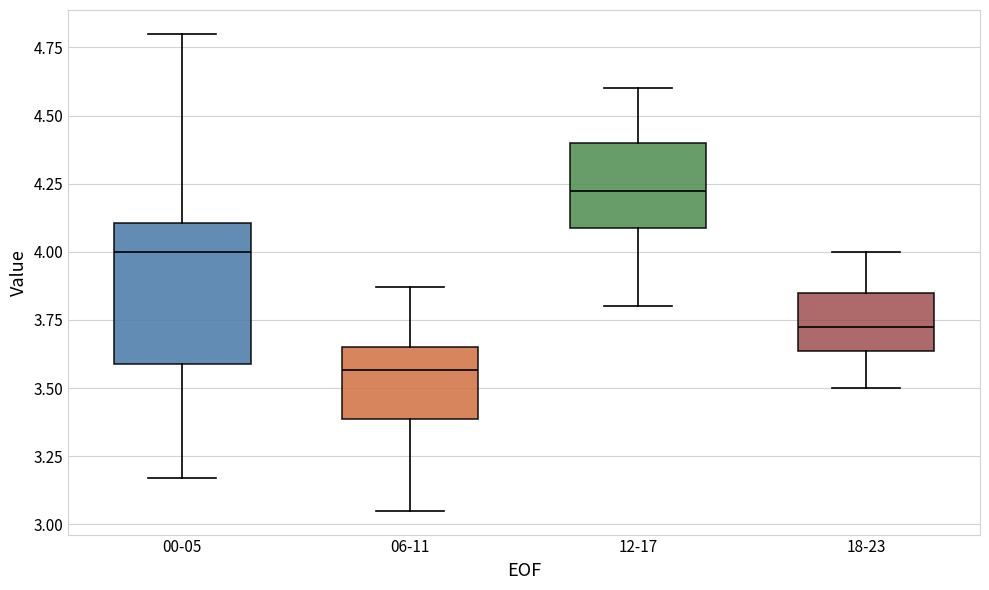

Which box is the tallest, from its lower edge to its upper edge?

00-05